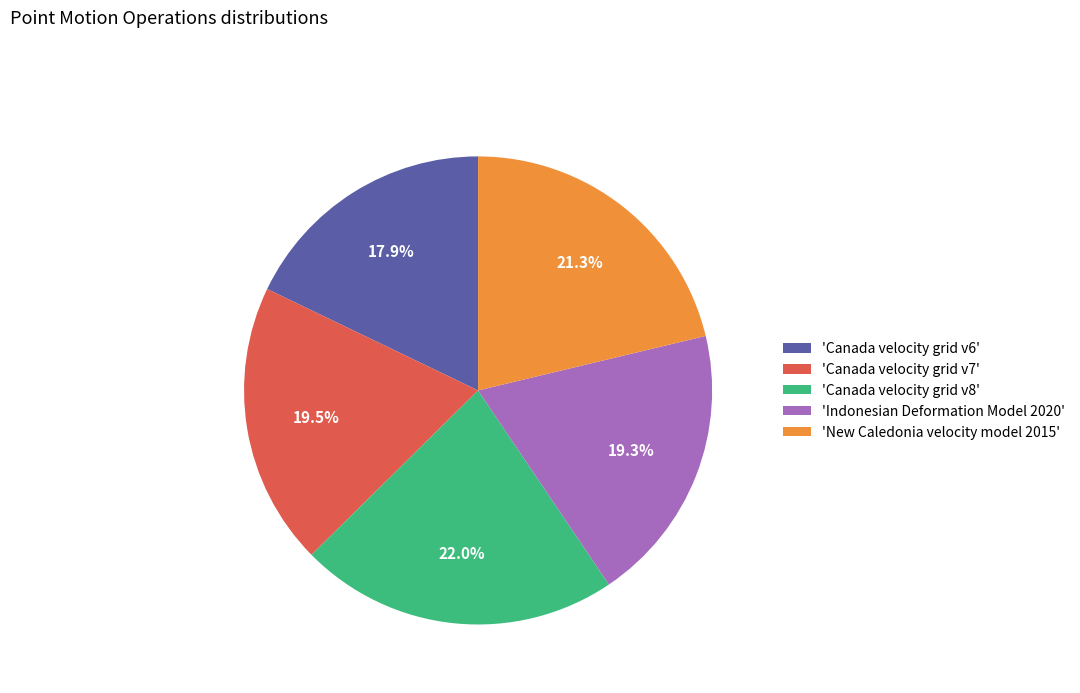

Count the number of slices in the pie.

5